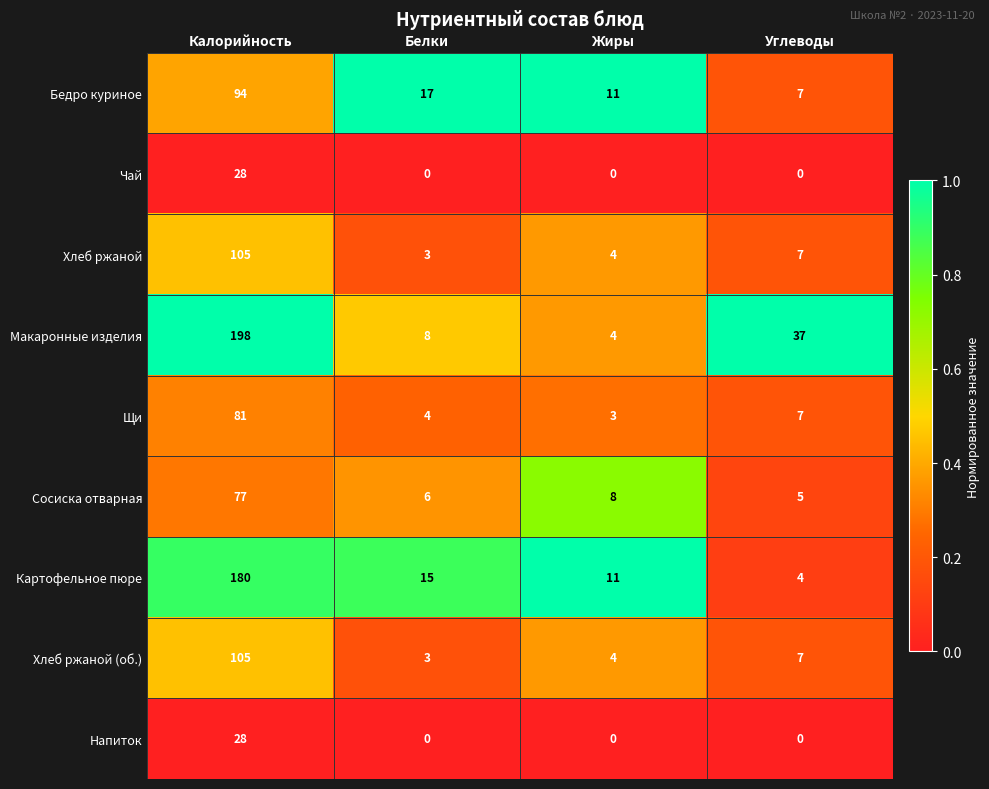

The value of Макаронные изделия at Жиры is 7. True or false?

False